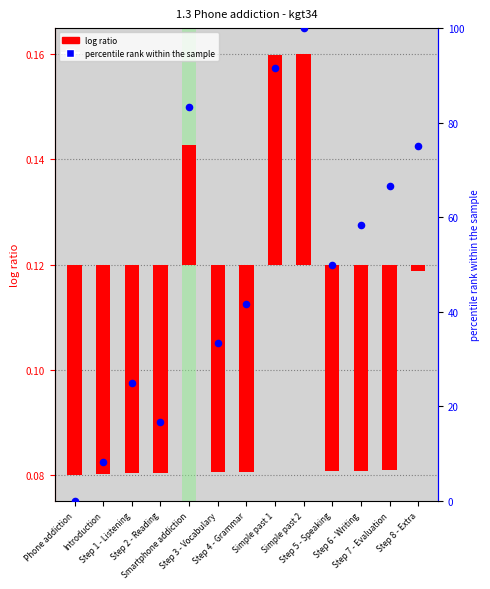

What is the ratio of the value at Step 2 - Reading to the value at Step 7 - Evaluation?

0.2